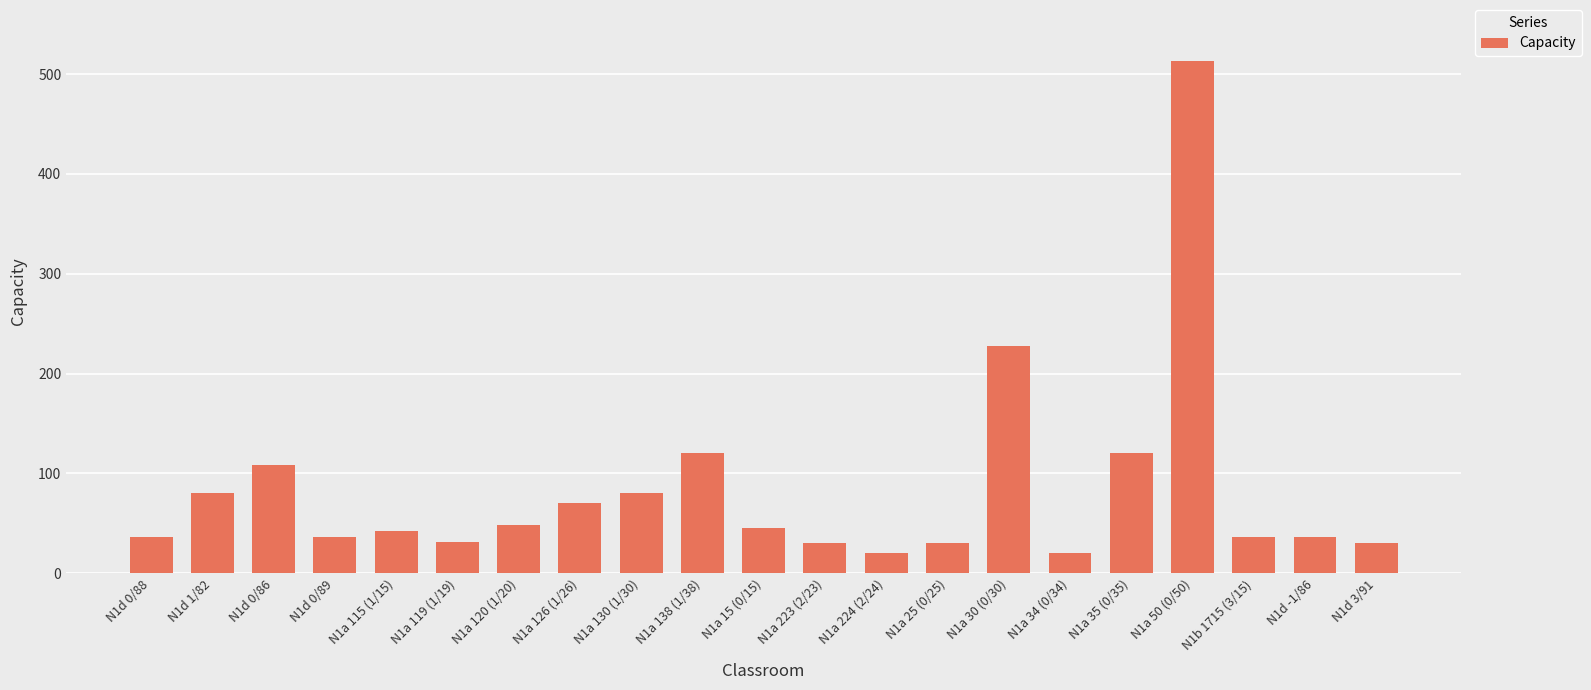

What is the ratio of the value at N1a 30 (0/30) to the value at N1d 0/89?

6.3